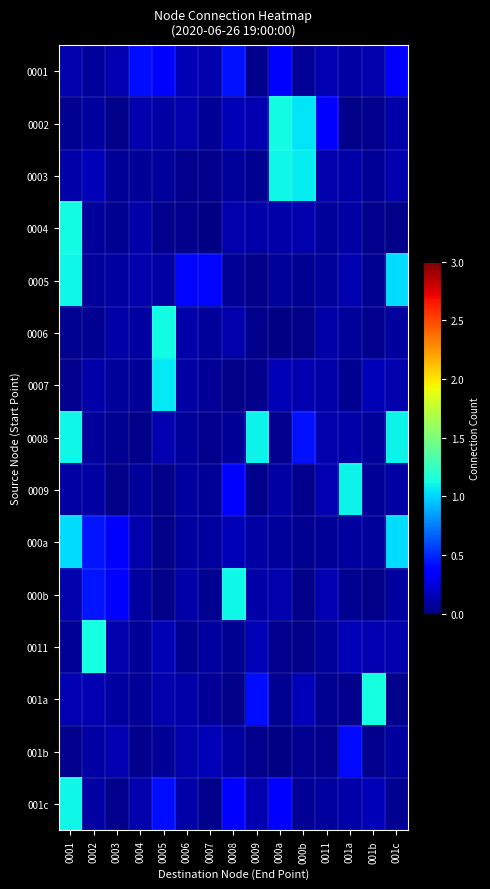

At which category does the chart reach its peak across all series?

001b